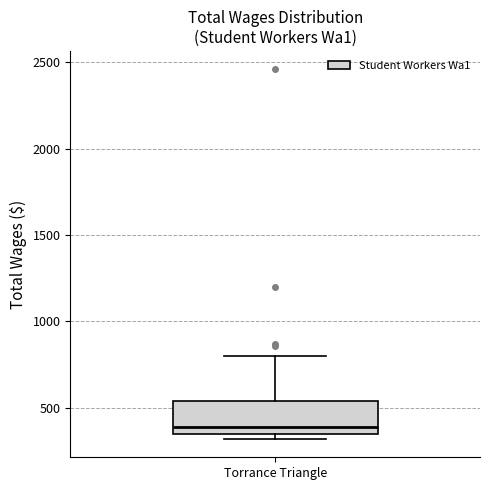

Read this box plot against the y-axis: the position of the median line, the range covered by the box, and the ends of both whiskers. The values are not printed on the chart, so give them approximately, as read against the axis.

median 400, box 350 to 550, whiskers 300 to 800